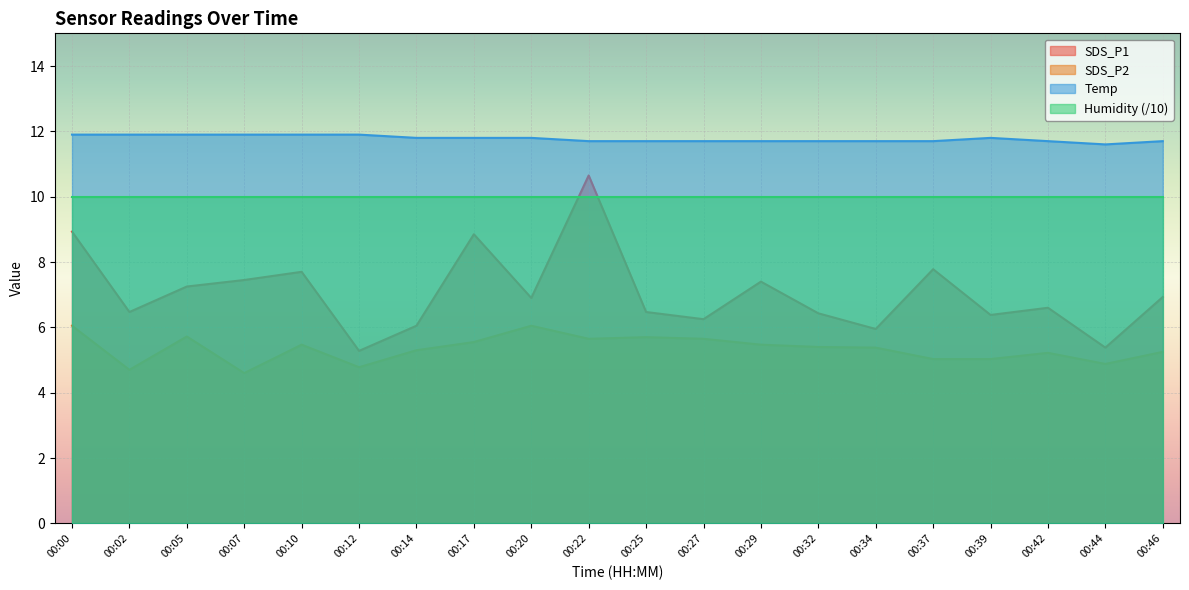

True or false: SDS_P2 and SDS_P1 cross at least once.

False